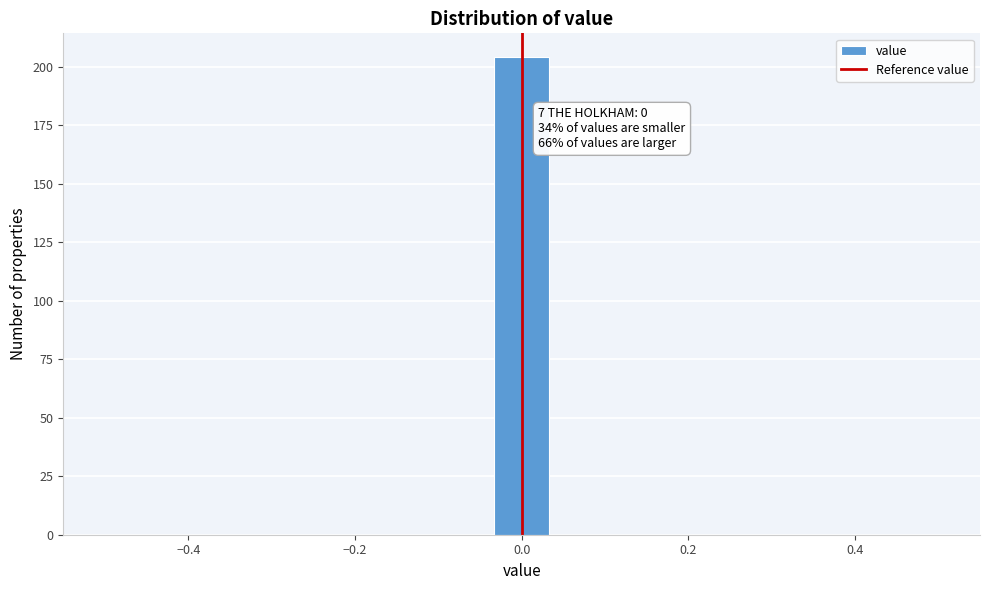

Read against the x-axis, roughly where is the centre of the tallest bar?

0.00